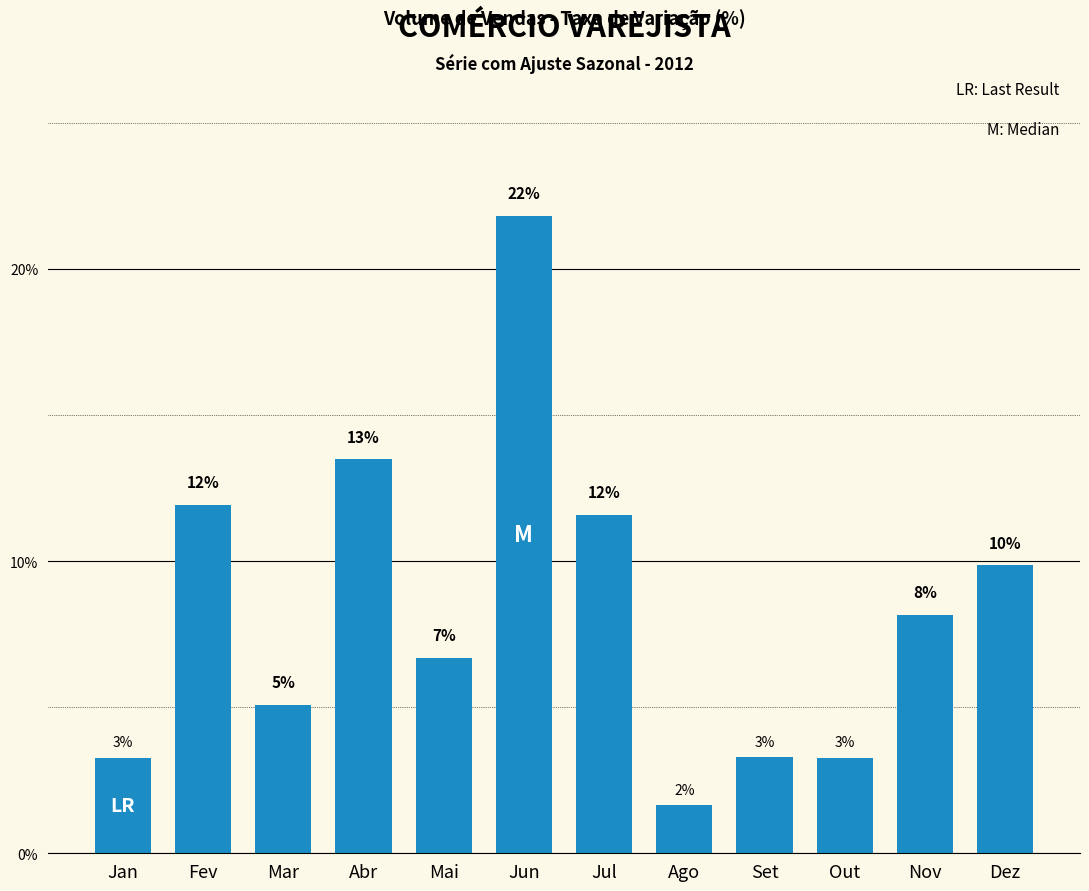

What is the difference between the values at Fev and Jan?

8.7